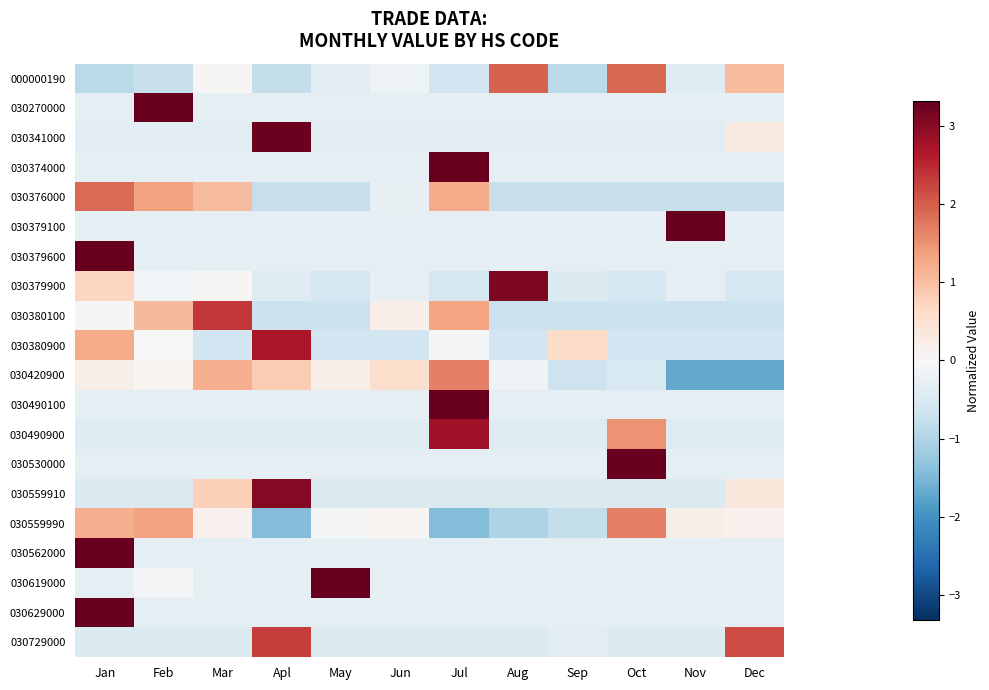

What is the greatest value displayed?

3.3